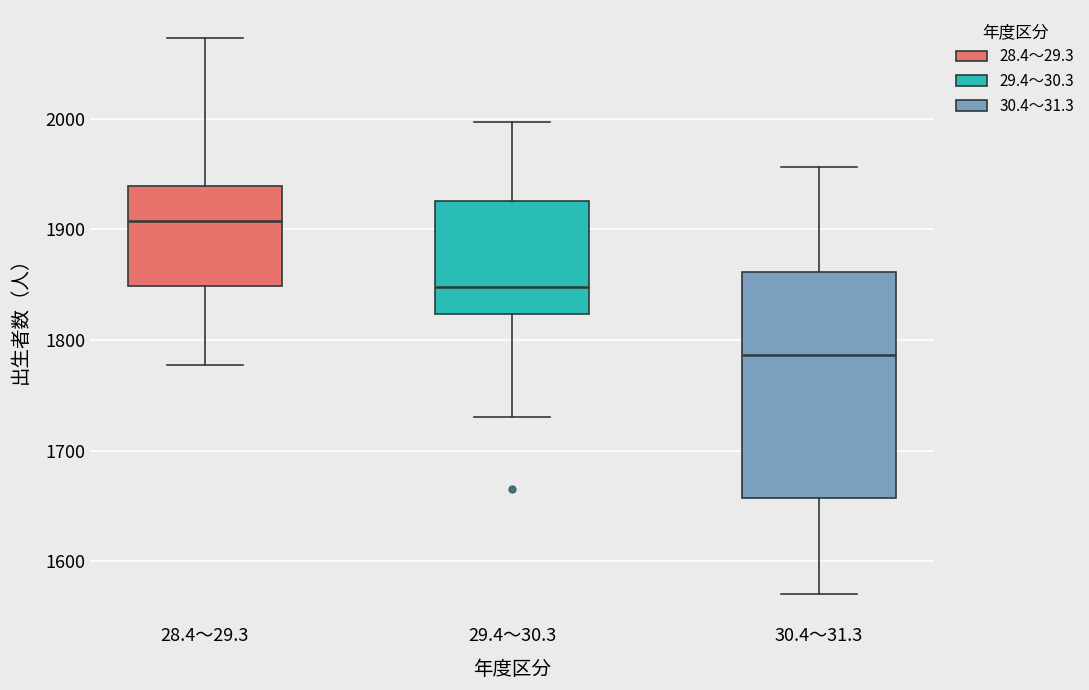

Which box has the highest median line?

28.4～29.3